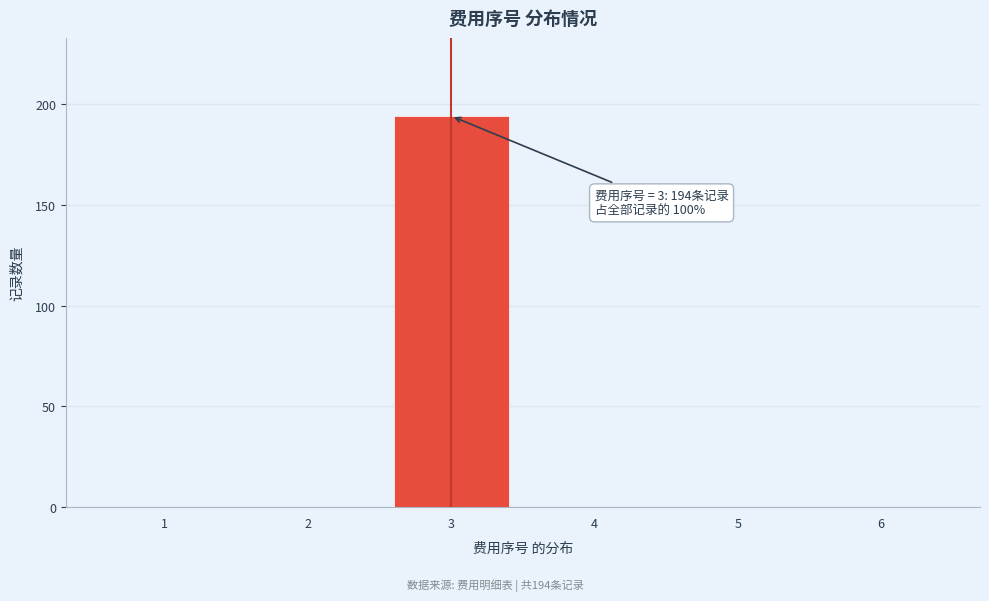

Over which range of the x-axis is the bar tallest?

2.5 to 3.5